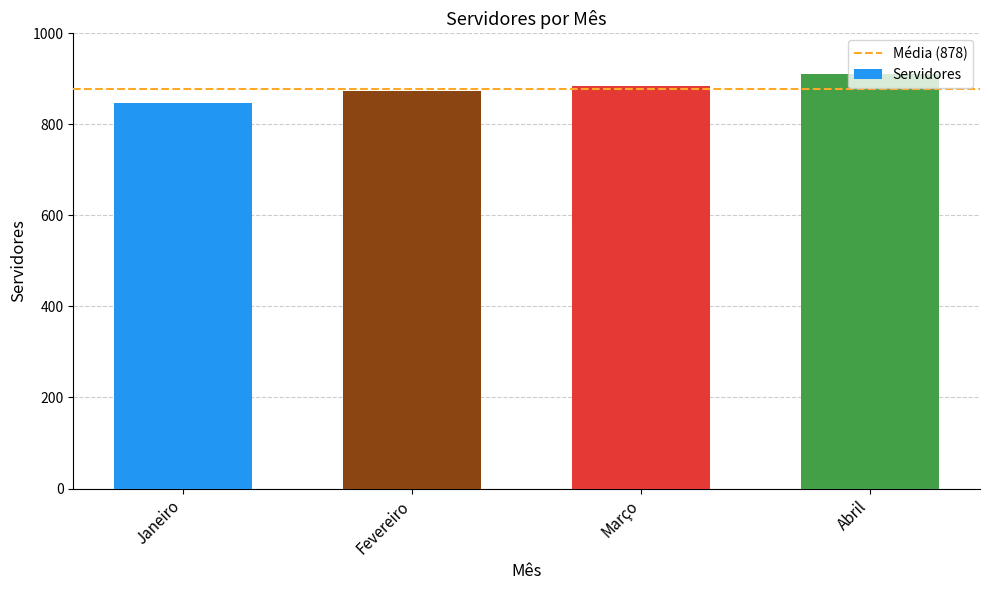

Which label corresponds to the smallest value in the chart?

Janeiro